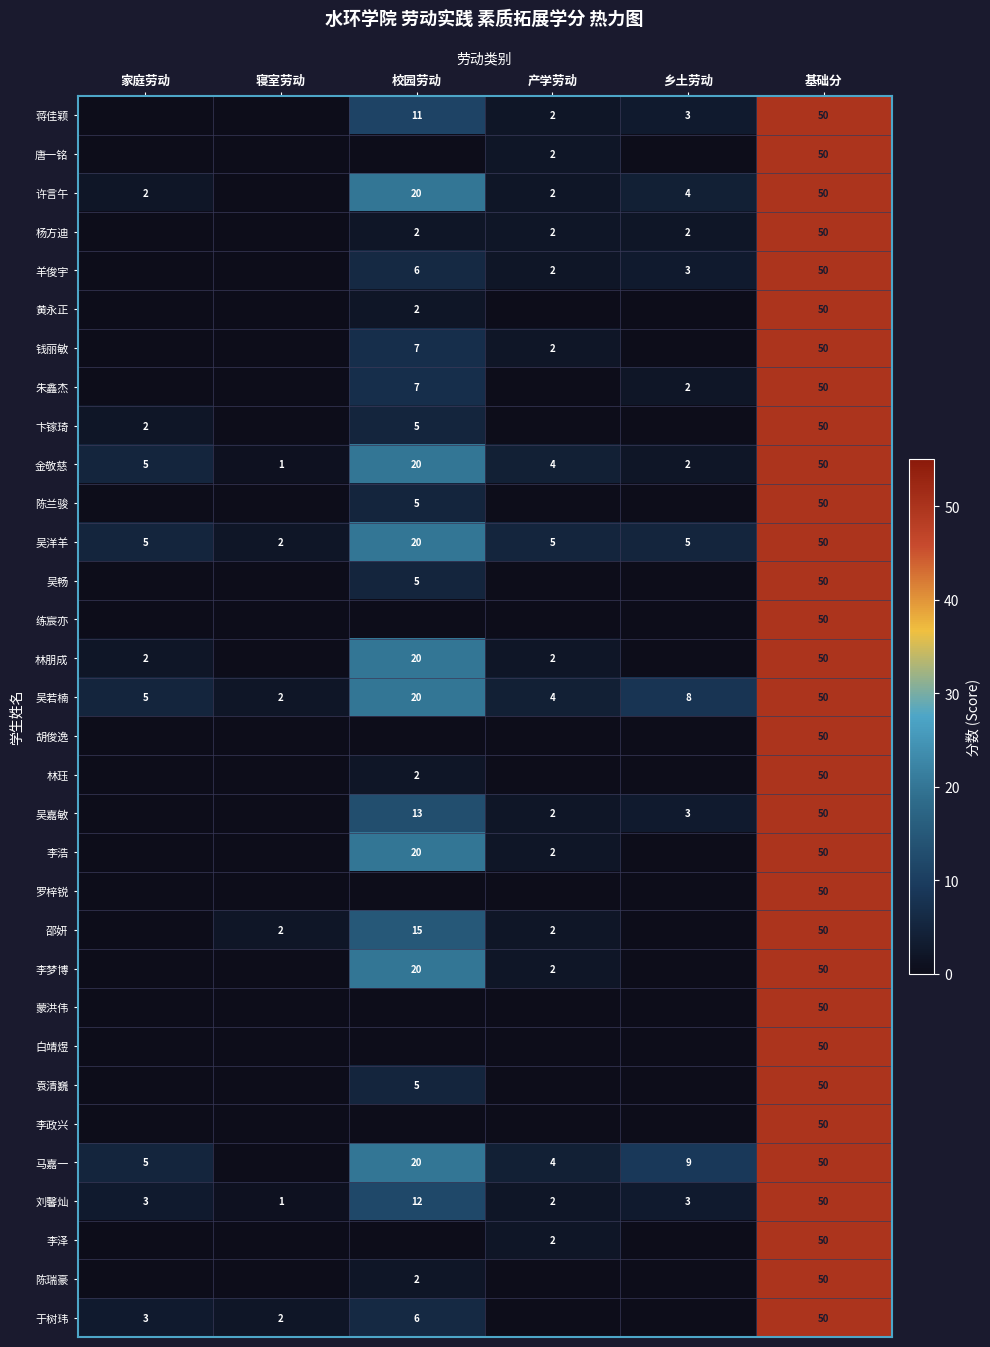

At which category does the chart reach its peak across all series?

基础分